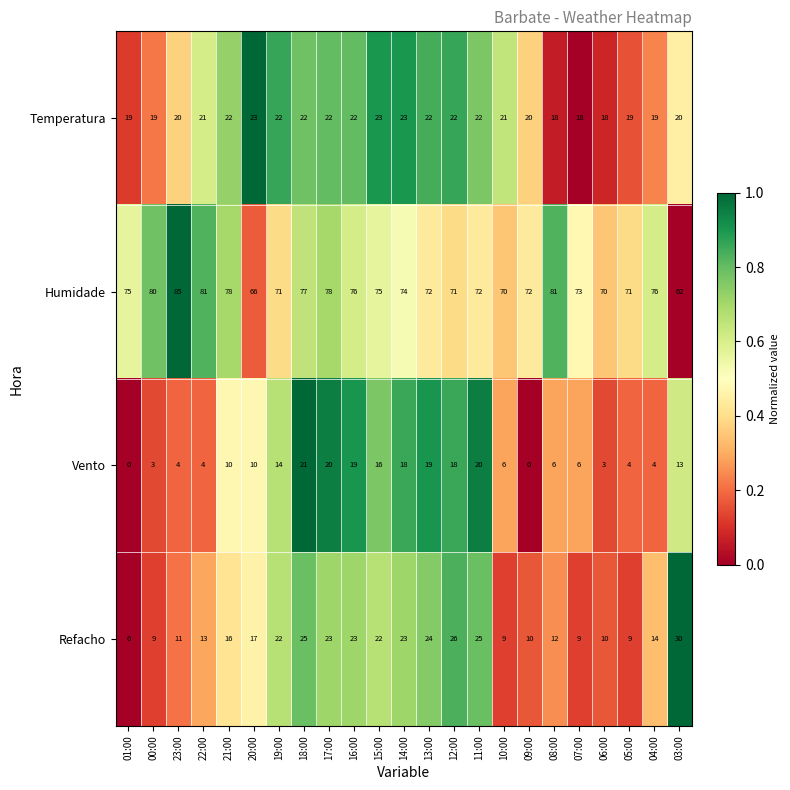

The Humidade series shows 80 at 00:00. True or false?

True